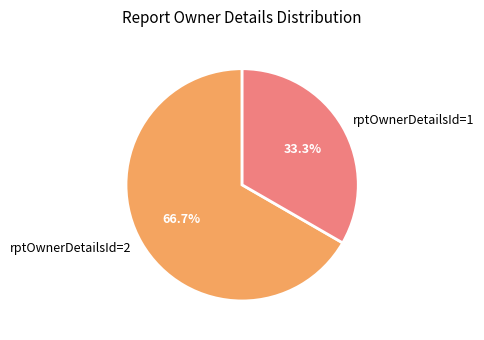

Does any single category account for the majority?

Yes